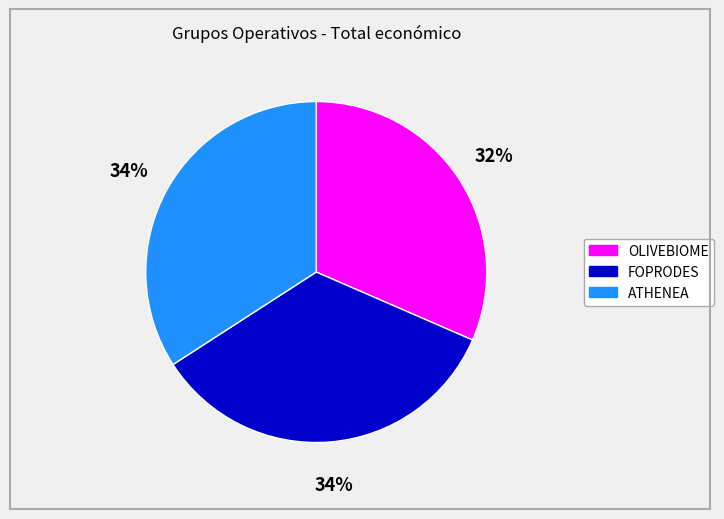

Is the sum of FOPRODES and OLIVEBIOME greater than half?

Yes